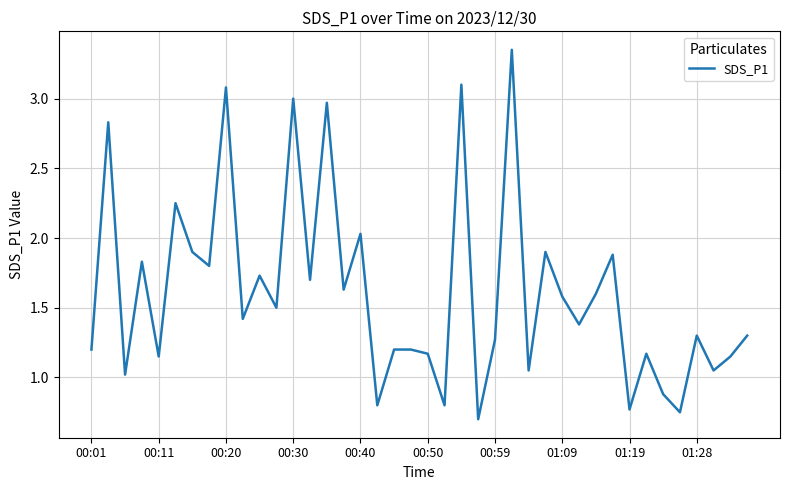

What is the smallest value displayed?

0.7